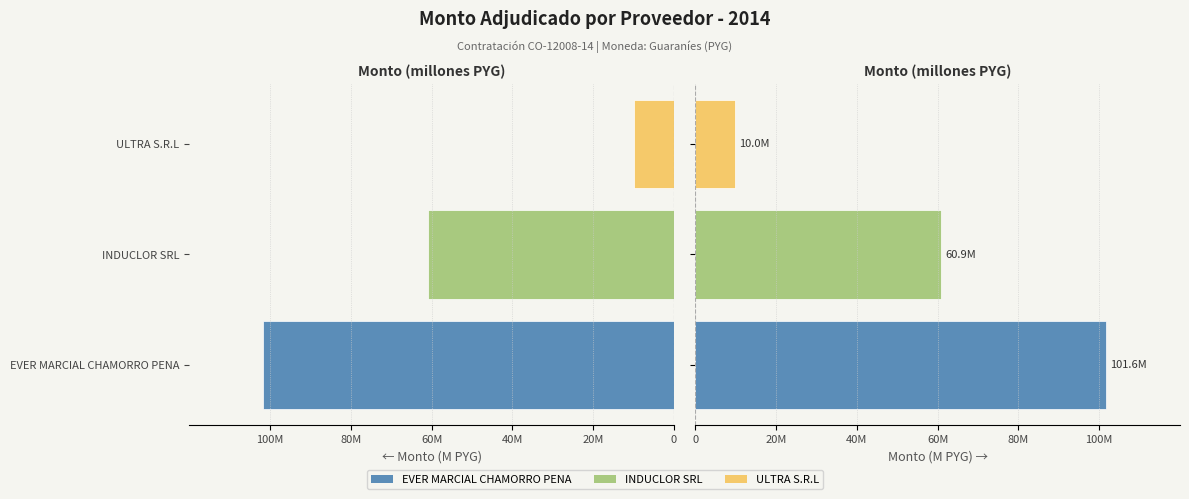

How many data points does each series have?

3